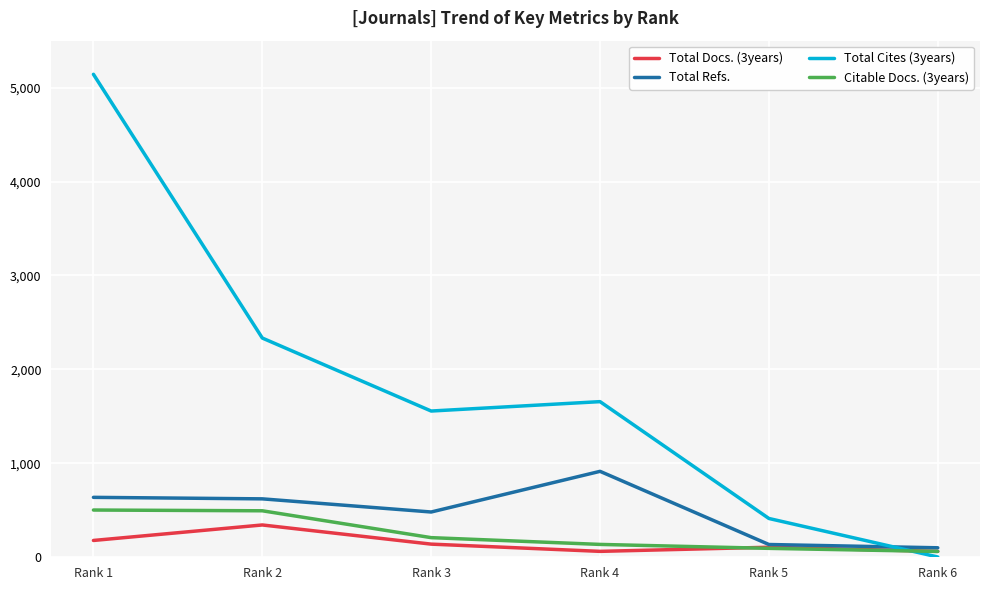

What is the average value of the Total Cites (3years) series?

1851